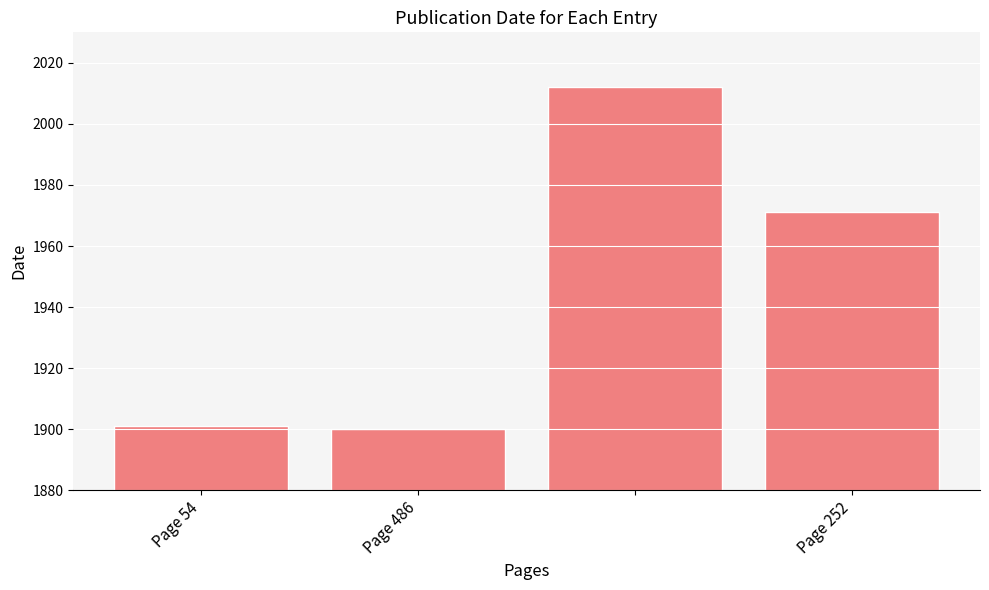

What is the difference between the second highest and second lowest values?

70